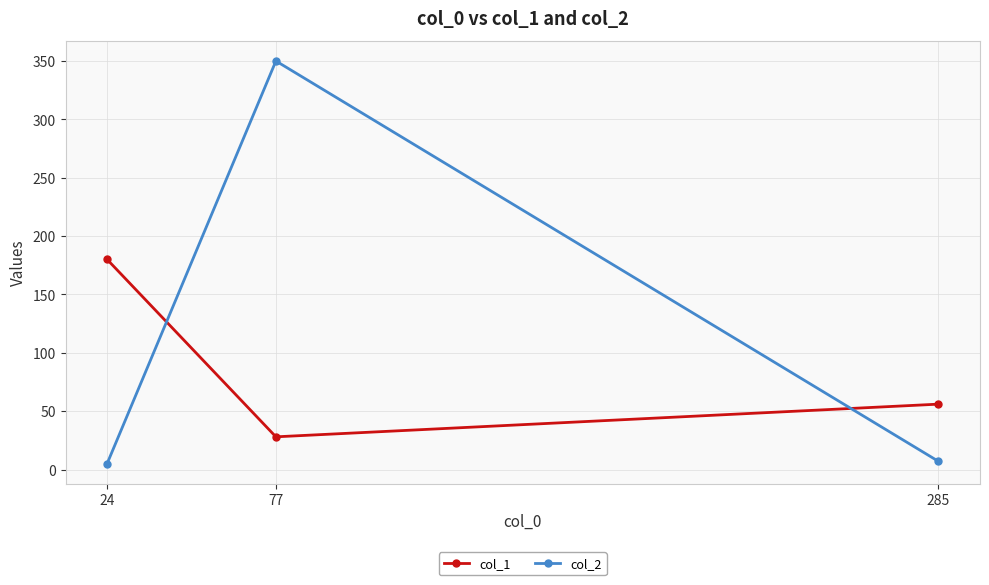

What is the difference between the highest and lowest values at 24?

175